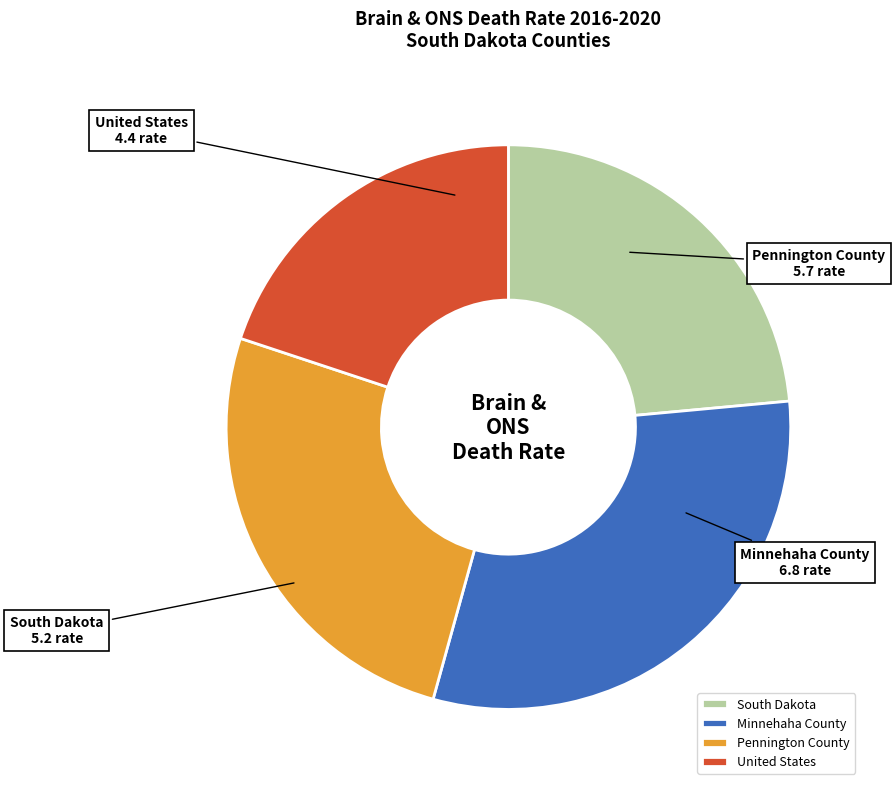

Count the number of slices in the pie.

4